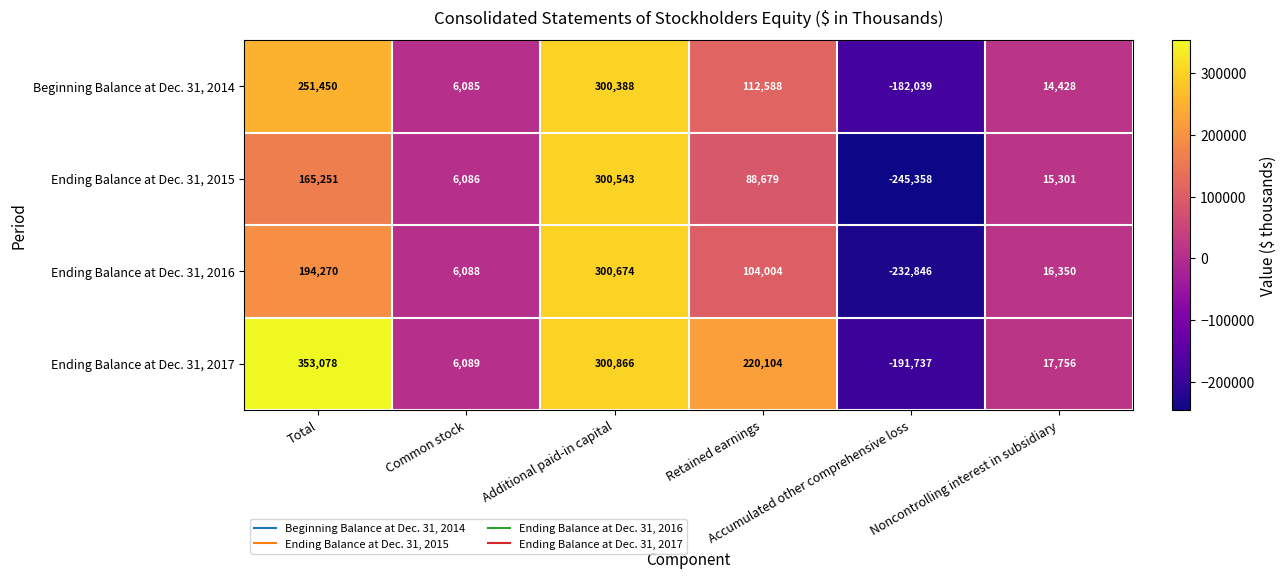

Rank the series by their average value, from highest to lowest.

Ending Balance at Dec. 31, 2017, Beginning Balance at Dec. 31, 2014, Ending Balance at Dec. 31, 2016, Ending Balance at Dec. 31, 2015